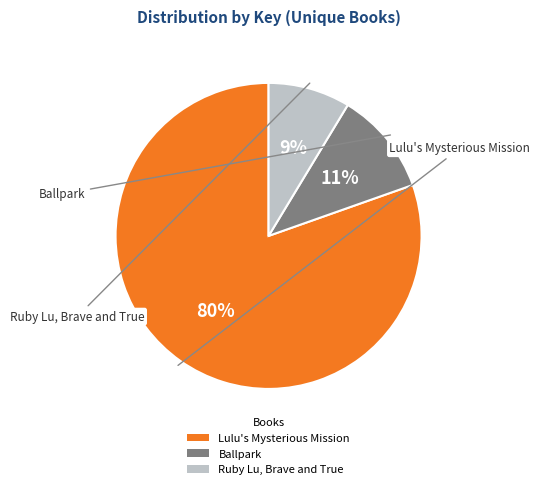

Which has a higher value, Lulu's Mysterious Mission or Ruby Lu, Brave and True?

Lulu's Mysterious Mission